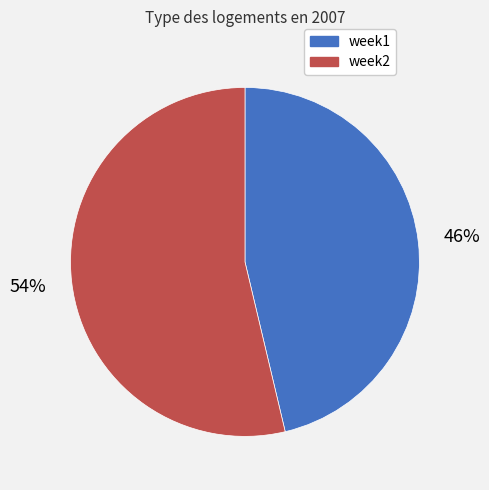

What is the largest slice in the pie chart?

week2